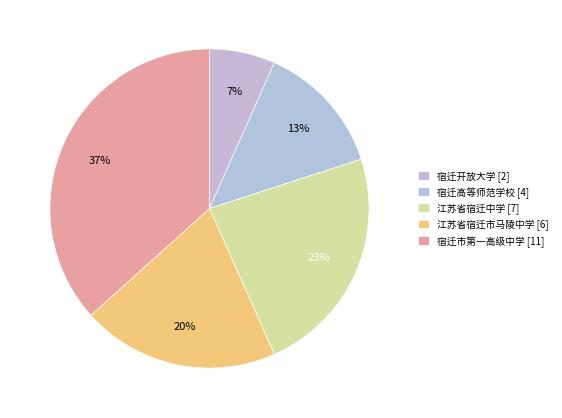

Rank the categories by value from lowest to highest.

宿迁开放大学, 宿迁高等师范学校, 江苏省宿迁市马陵中学, 江苏省宿迁中学, 宿迁市第一高级中学